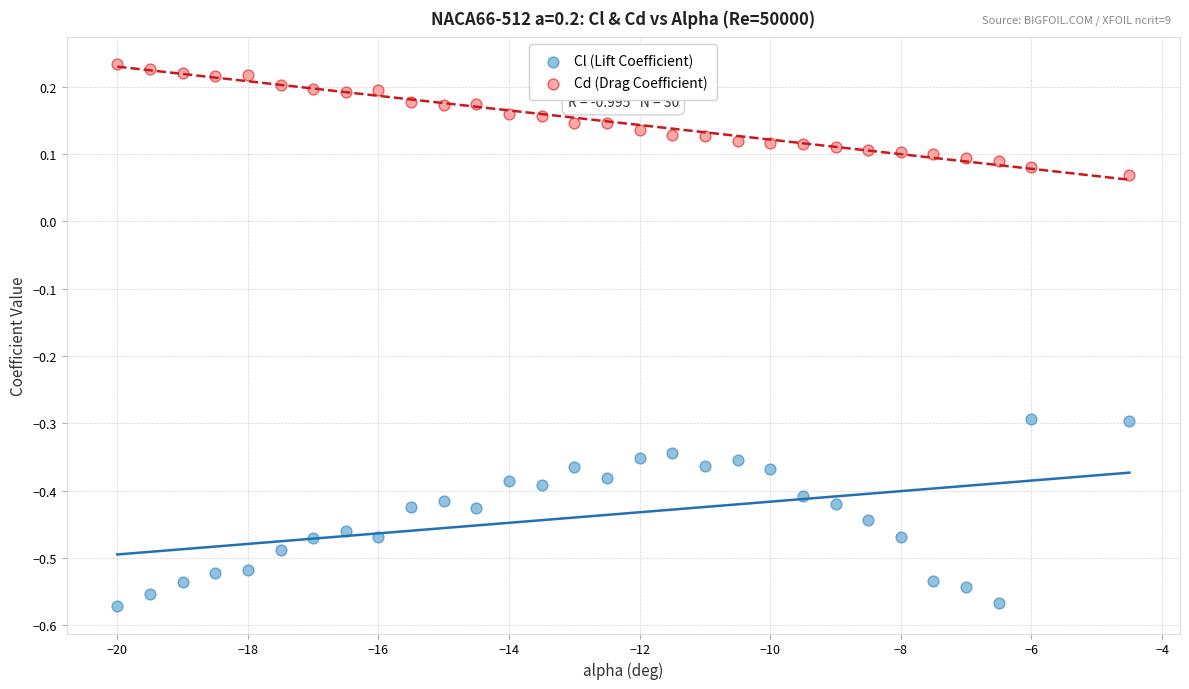

Which series has the largest Y range (max minus min)?

Cl (Lift Coefficient)